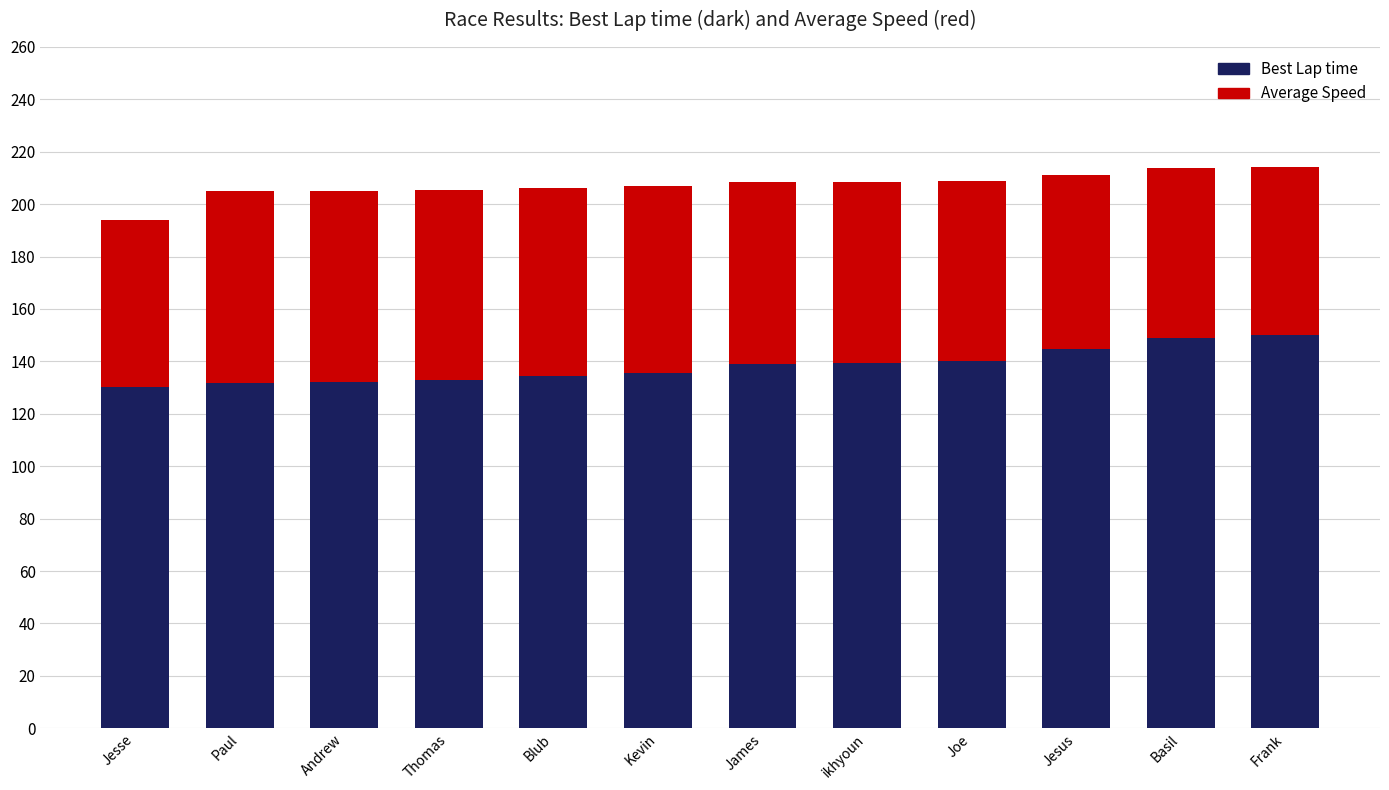

Count the number of categories in the chart.

12